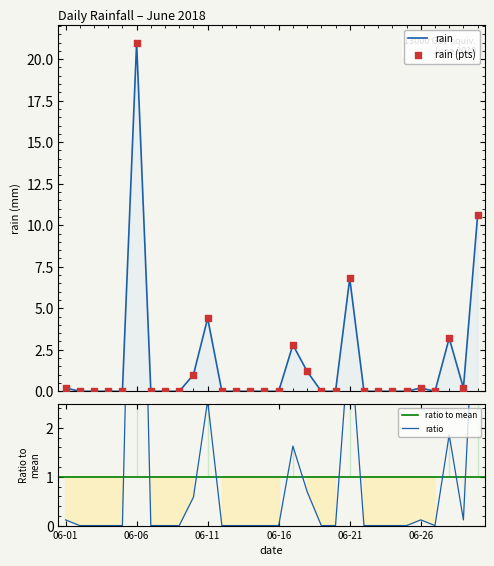

What is the change in value from 2018-06-05 to 2018-06-28?

+3.2